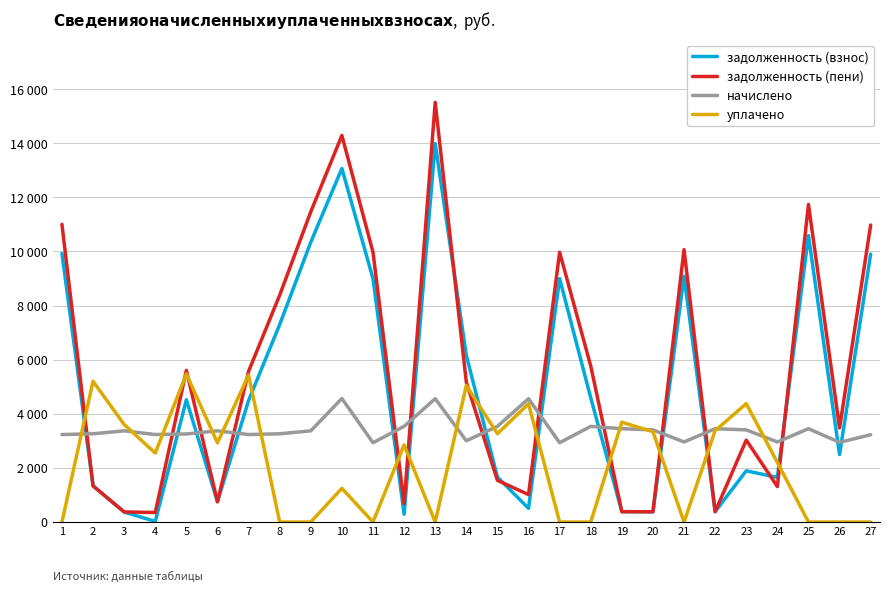

At which label is уплачено closest to 2734?

12